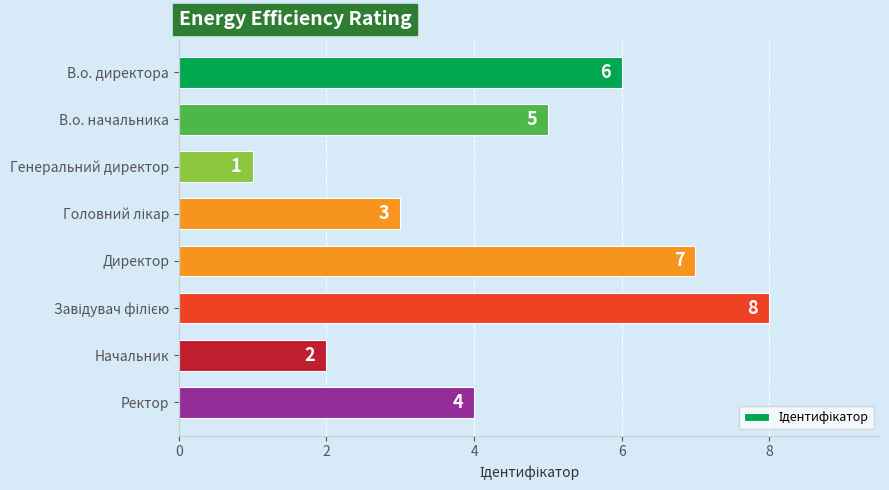

What is the sum of the values at Генеральний директор and Ректор?

5